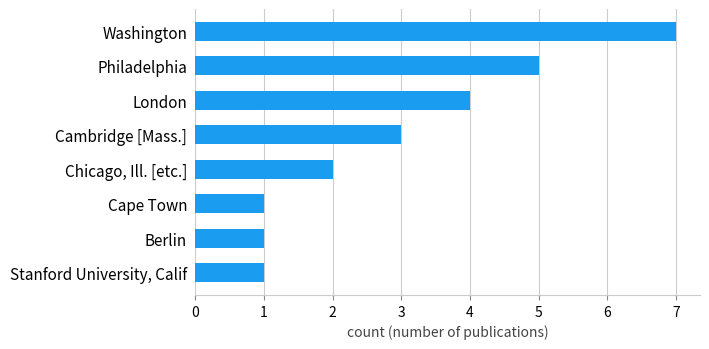

What is the minimum value shown in the chart?

1